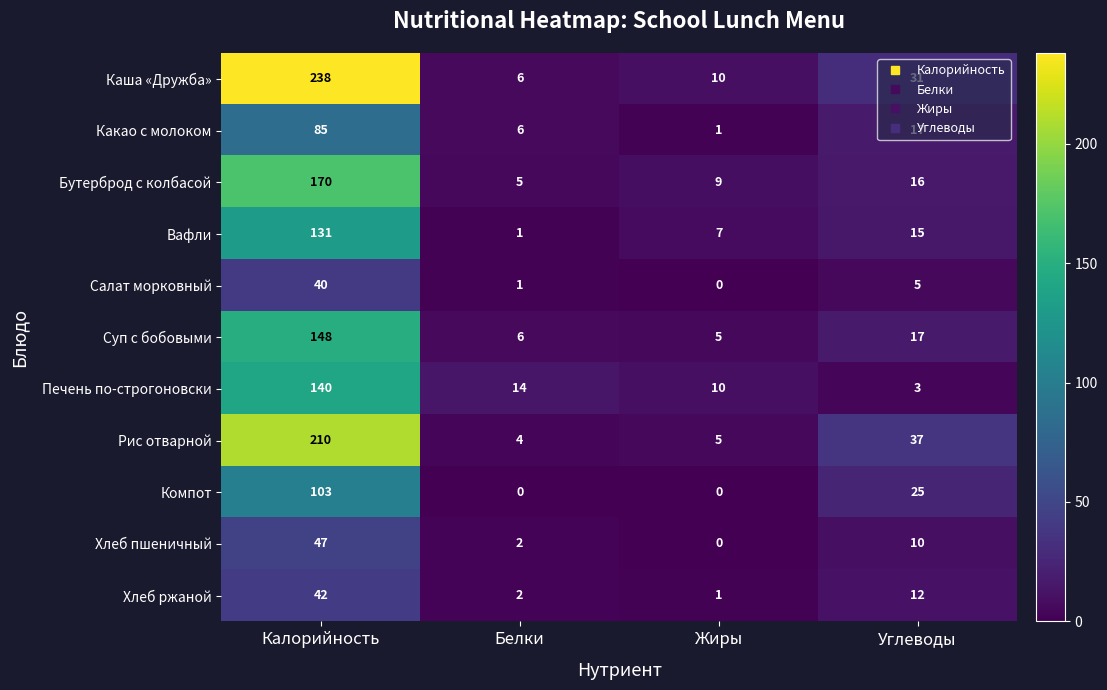

What is the total value across all series at Белки?

47